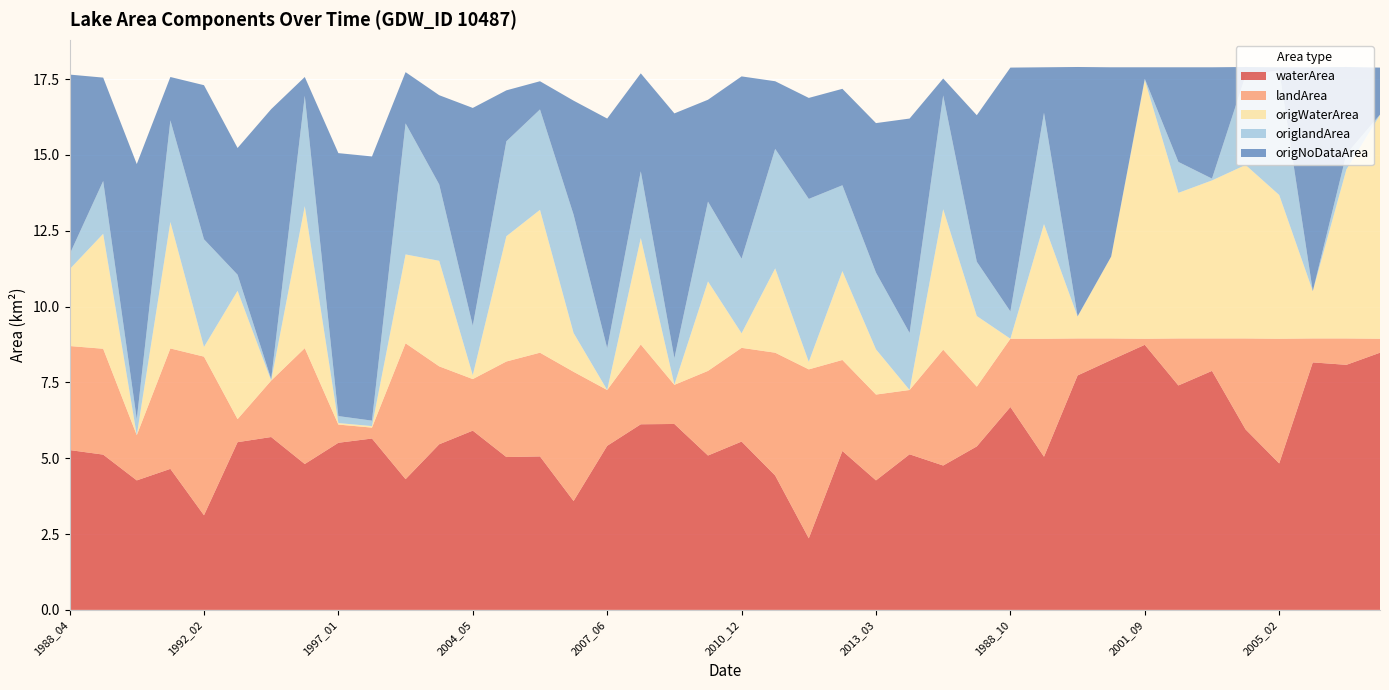

Reading left to right, list all the values displayed in this chart.

waterArea: 1988_04=5.3	1989_04=5.1	1990_04=4.3	1991_03=4.7	1992_02=3.1	1995_03=5.5	1996_01=5.7	1996_04=4.8	1997_01=5.5	2001_02=5.7	2003_03=4.3	2004_01=5.5	2004_05=5.9	2005_04=5.0	2007_03=5.1	2007_04=3.6	2007_06=5.4	2008_12=6.1	2009_05=6.1	2009_06=5.1	2010_12=5.5	2011_03=4.4	2011_04=2.4	2013_01=5.2	2013_03=4.3	2013_04=5.1	2013_06=4.8	2017_06=5.4	1988_10=6.7	1989_07=5.0	1990_08=7.7	2000_09=8.2	2001_09=8.7	2003_08=7.4	2003_09=7.9	2003_11=6.0	2005_02=4.8	2006_09=8.2	2006_10=8.1	2007_08=8.5
landArea: 1988_04=3.4	1989_04=3.5	1990_04=1.5	1991_03=4.0	1992_02=5.2	1995_03=0.8	1996_01=1.9	1996_04=3.8	1997_01=0.6	2001_02=0.4	2003_03=4.5	2004_01=2.6	2004_05=1.7	2005_04=3.1	2007_03=3.4	2007_04=4.3	2007_06=1.8	2008_12=2.6	2009_05=1.3	2009_06=2.8	2010_12=3.1	2011_03=4.0	2011_04=5.6	2013_01=3.0	2013_03=2.8	2013_04=2.1	2013_06=3.8	2017_06=2.0	1988_10=2.2	1989_07=3.9	1990_08=1.2	2000_09=0.7	2001_09=0.2	2003_08=1.6	2003_09=1.1	2003_11=3.0	2005_02=4.1	2006_09=0.8	2006_10=0.9	2007_08=0.5
origWaterArea: 1988_04=2.5	1989_04=3.8	1990_04=0.0	1991_03=4.2	1992_02=0.3	1995_03=4.2	1996_01=0.0	1996_04=4.7	1997_01=0.1	2001_02=0.1	2003_03=2.9	2004_01=3.5	2004_05=0.1	2005_04=4.1	2007_03=4.7	2007_04=1.3	2007_06=0.0	2008_12=3.5	2009_05=0.0	2009_06=3.0	2010_12=0.5	2011_03=2.8	2011_04=0.2	2013_01=2.9	2013_03=1.5	2013_04=0.0	2013_06=4.6	2017_06=2.3	1988_10=0.0	1989_07=3.8	1990_08=0.7	2000_09=2.7	2001_09=8.5	2003_08=4.8	2003_09=5.2	2003_11=5.7	2005_02=4.7	2006_09=1.6	2006_10=5.6	2007_08=7.4
origlandArea: 1988_04=0.5	1989_04=1.7	1990_04=0.5	1991_03=3.4	1992_02=3.5	1995_03=0.5	1996_01=0.1	1996_04=3.6	1997_01=0.2	2001_02=0.2	2003_03=4.3	2004_01=2.5	2004_05=1.6	2005_04=3.1	2007_03=3.3	2007_04=3.9	2007_06=1.4	2008_12=2.2	2009_05=0.9	2009_06=2.6	2010_12=2.5	2011_03=3.9	2011_04=5.4	2013_01=2.8	2013_03=2.5	2013_04=1.9	2013_06=3.8	2017_06=1.8	1988_10=0.9	1989_07=3.7	1990_08=0.0	2000_09=0.0	2001_09=0.0	2003_08=1.0	2003_09=0.1	2003_11=3.0	2005_02=4.1	2006_09=0.0	2006_10=0.5	2007_08=0.0
origNoDataArea: 1988_04=5.9	1989_04=3.4	1990_04=8.4	1991_03=1.4	1992_02=5.1	1995_03=4.2	1996_01=8.9	1996_04=0.6	1997_01=8.7	2001_02=8.7	2003_03=1.7	2004_01=2.9	2004_05=7.2	2005_04=1.7	2007_03=0.9	2007_04=3.8	2007_06=7.6	2008_12=3.2	2009_05=8.1	2009_06=3.4	2010_12=6.0	2011_03=2.2	2011_04=3.3	2013_01=3.2	2013_03=4.9	2013_04=7.1	2013_06=0.6	2017_06=4.8	1988_10=8.0	1989_07=1.5	1990_08=8.2	2000_09=6.2	2001_09=0.4	2003_08=3.1	2003_09=3.7	2003_11=0.3	2005_02=0.1	2006_09=7.4	2006_10=2.9	2007_08=1.6